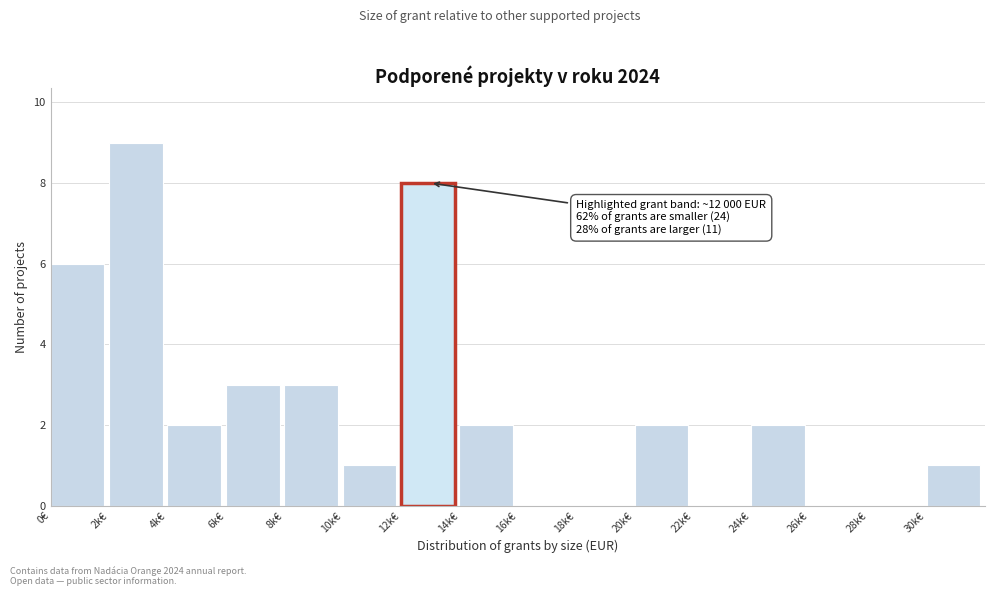

Reading right to left, list all the values displayed in this chart.

30k€=1	28k€=0	26k€=0	24k€=2	22k€=0	20k€=2	18k€=0	16k€=0	14k€=2	12k€=8	10k€=1	8k€=3	6k€=3	4k€=2	2k€=9	0€=6